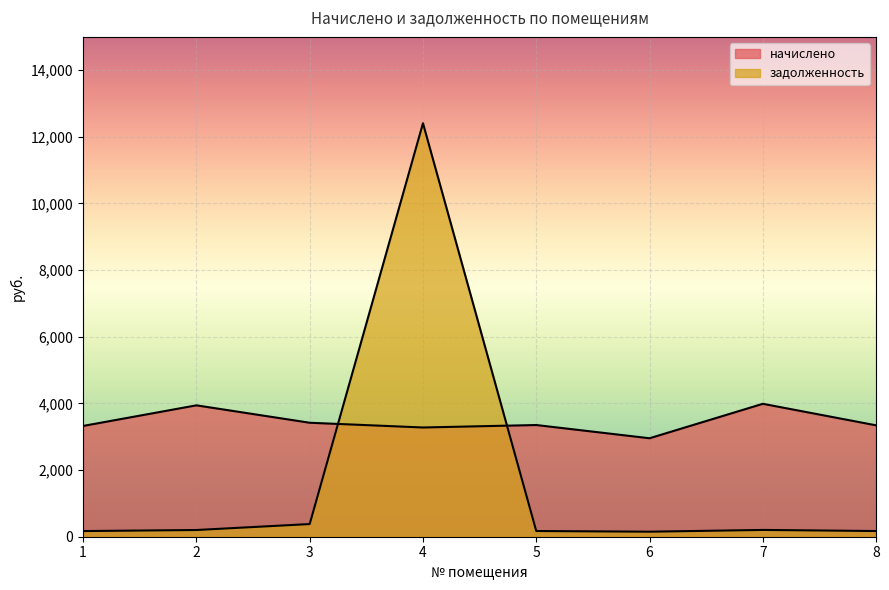

Reading left to right, transcribe all the data shown in this chart.

начислено: 3324.2	3942.9	3420.3	3278.1	3352.0	2954.9	3989.1	3342.7
задолженность: 169.8	201.5	380.0	12409.1	171.2	150.9	203.8	170.7